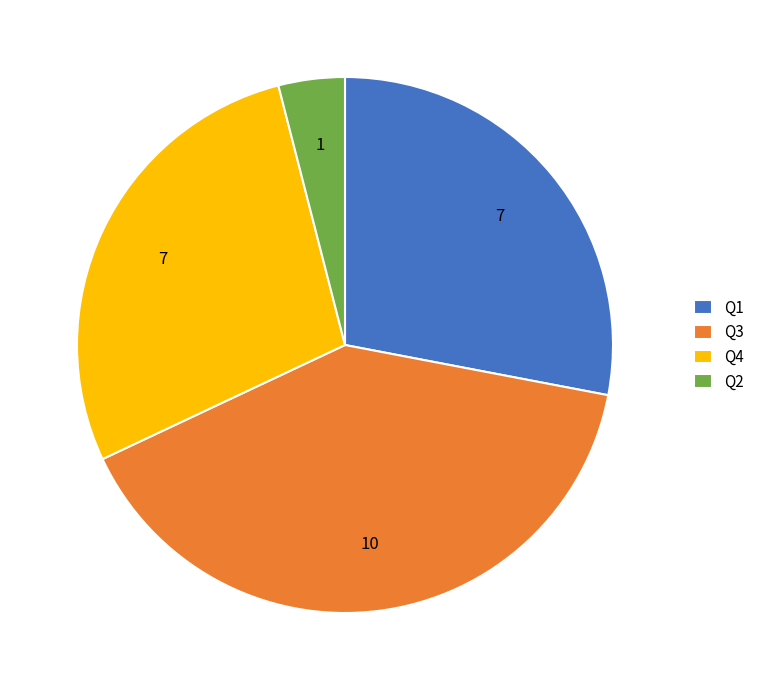

What is the ratio of the value at Q4 to the value at Q2?

7.0